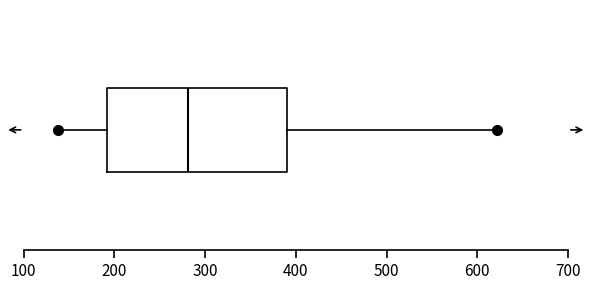

Transcribe this box plot: give where the median line is, the range the box spans, and where the two whiskers end, as read against the x-axis. The values are not printed on the chart, so give them approximately, as read against the axis.

median 280, box 190 to 390, whiskers 140 to 620